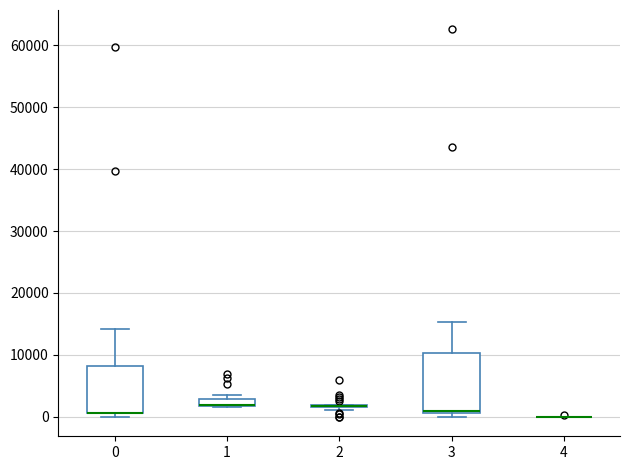

Which box is the tallest, from its lower edge to its upper edge?

3